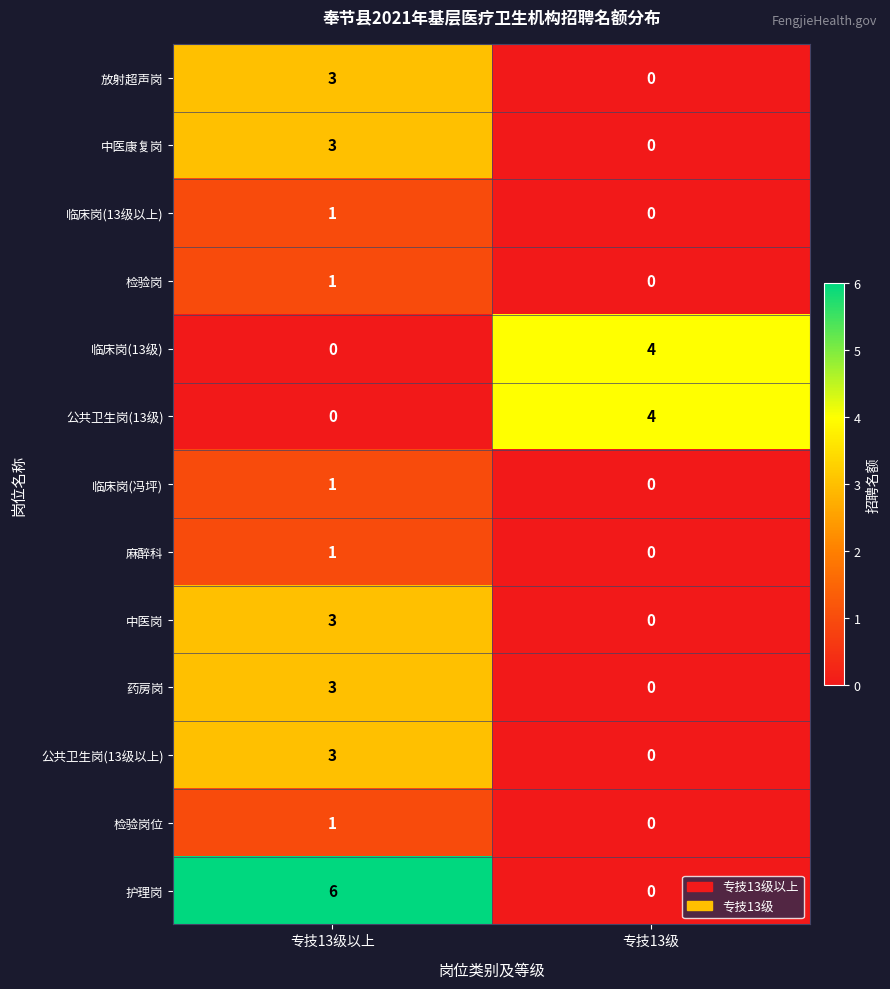

True or false: 检验岗位 has a value of 1 at 专技13级.

False